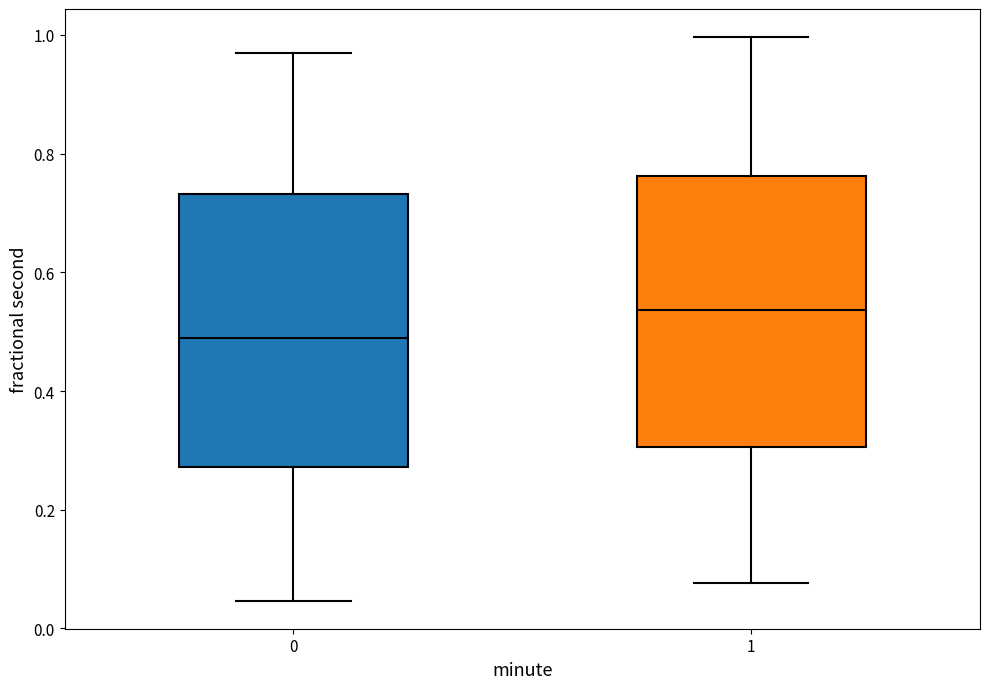

Reading left to right, transcribe this box plot: for each box, give where its median line is, the range the box spans, and where its two whiskers end, as read against the y-axis. The values are not printed on the chart, so give them approximately, as read against the axis.

0: median 0.48, box 0.28 to 0.74, whiskers 0.04 to 0.96
1: median 0.54, box 0.30 to 0.76, whiskers 0.08 to 1.00